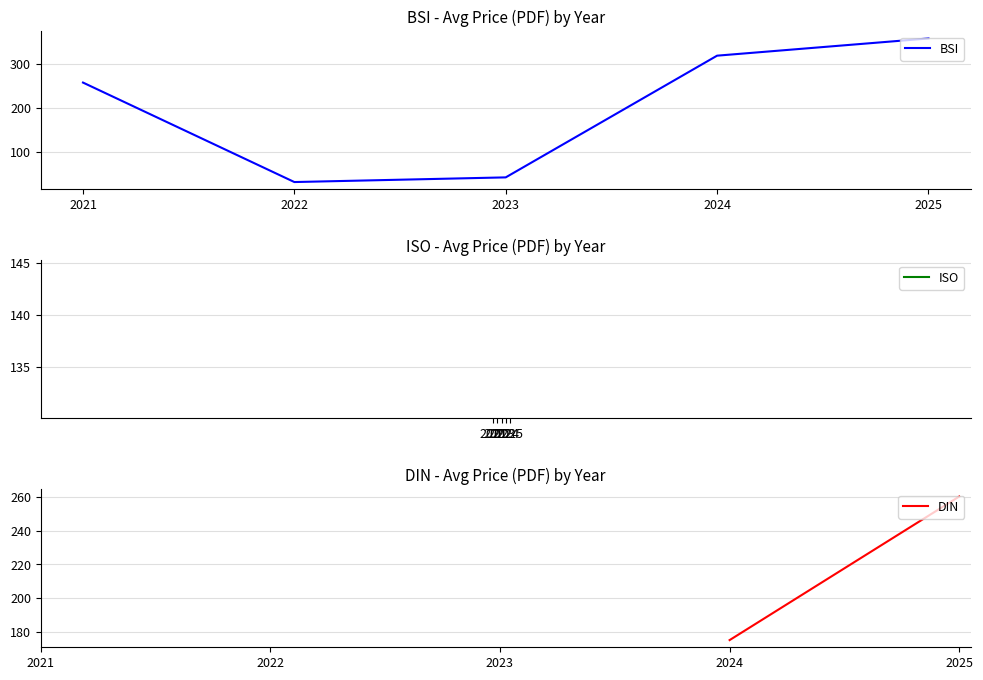

At how many categories does at least one series exceed 68?

3